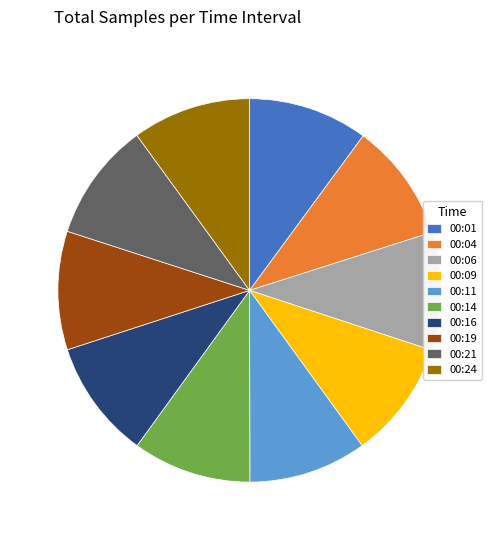

Is 00:04 the majority of the pie?

No